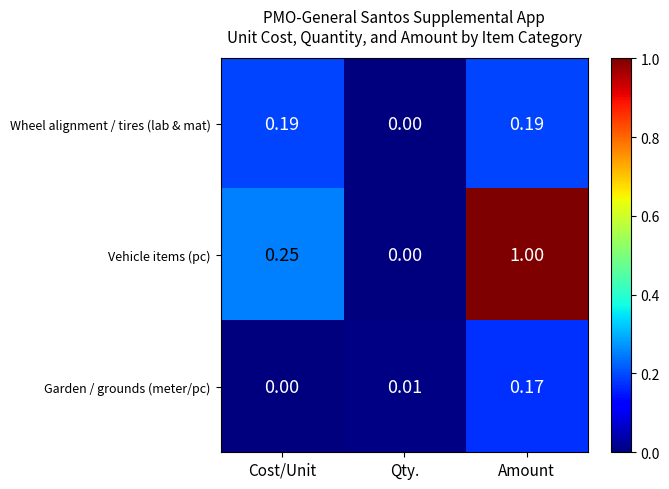

Which series has the largest total across all categories?

Vehicle items (pc)